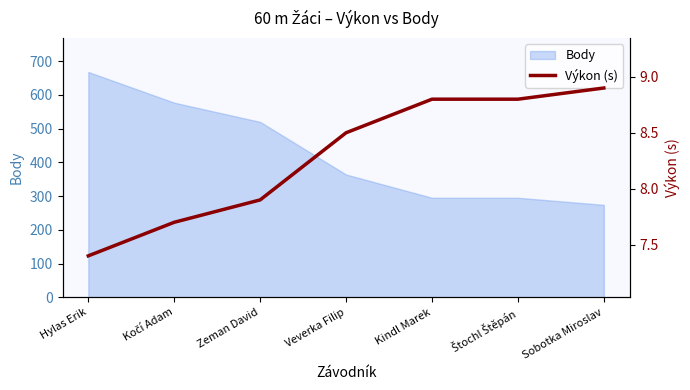

How many data points are above 8?

4